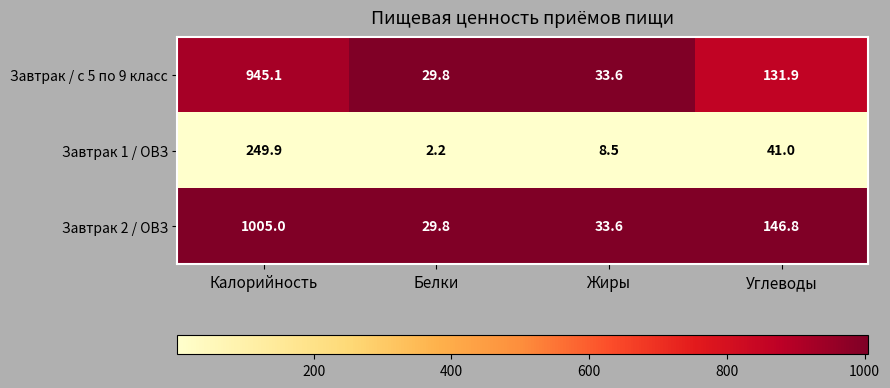

Where is Завтрак 1 / ОВЗ nearest to the value 126?

Углеводы